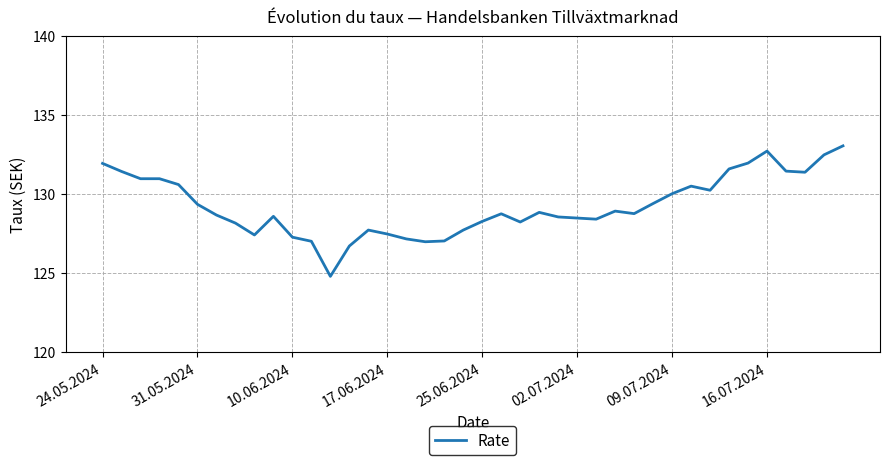

What is the difference between the maximum and minimum values?

8.3